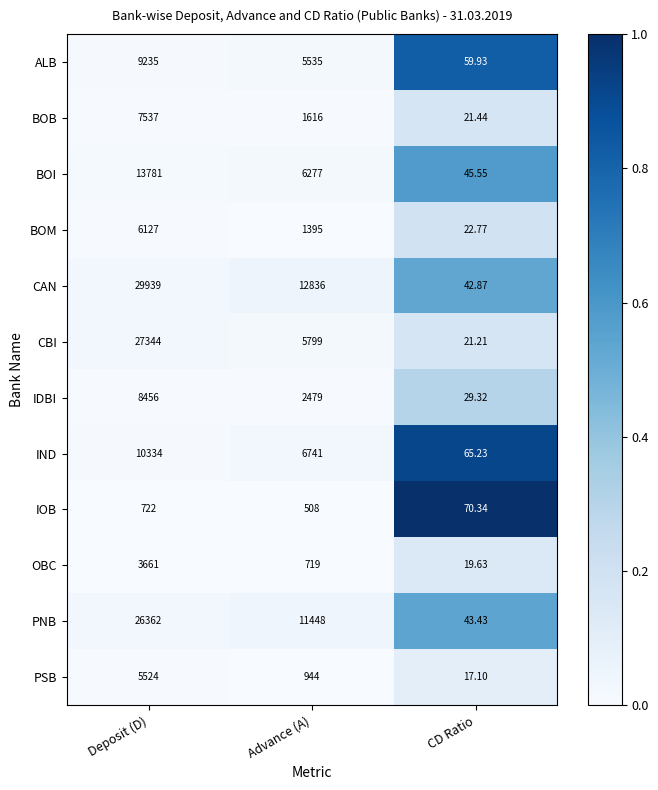

Is the value of OBC at Advance (A) greater than the value of ALB at Deposit (D)?

No